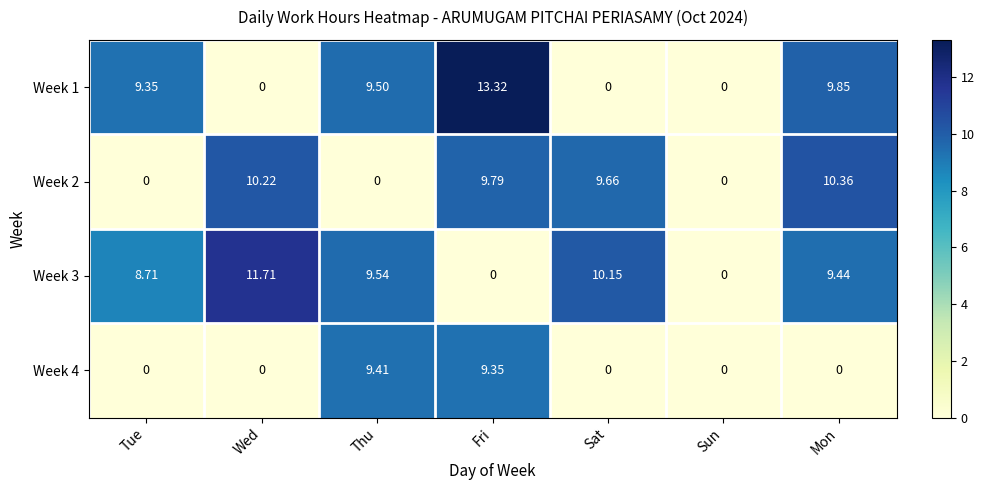

At which label is Week 1 closest to 6?

Tue